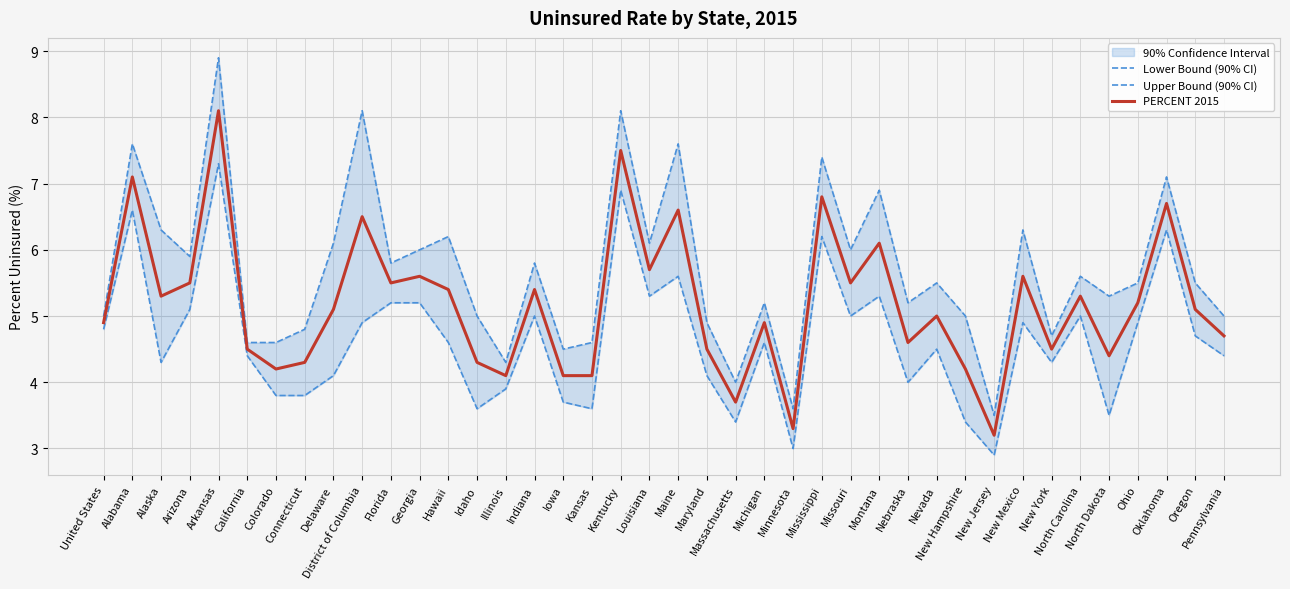

At how many categories does at least one series exceed 7?

7